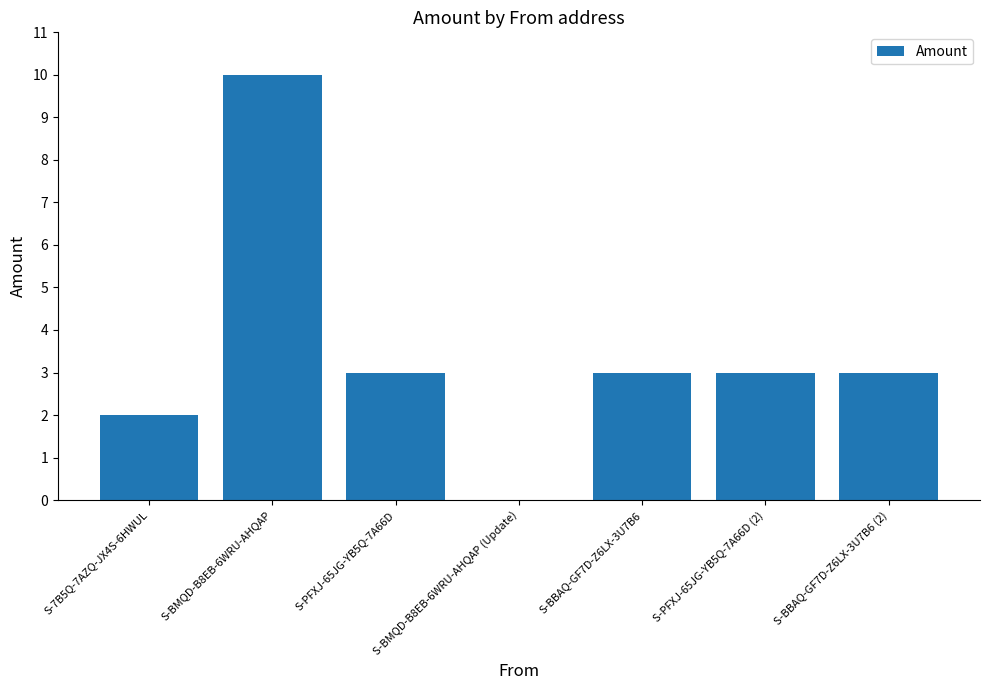

What is the greatest value displayed?

10